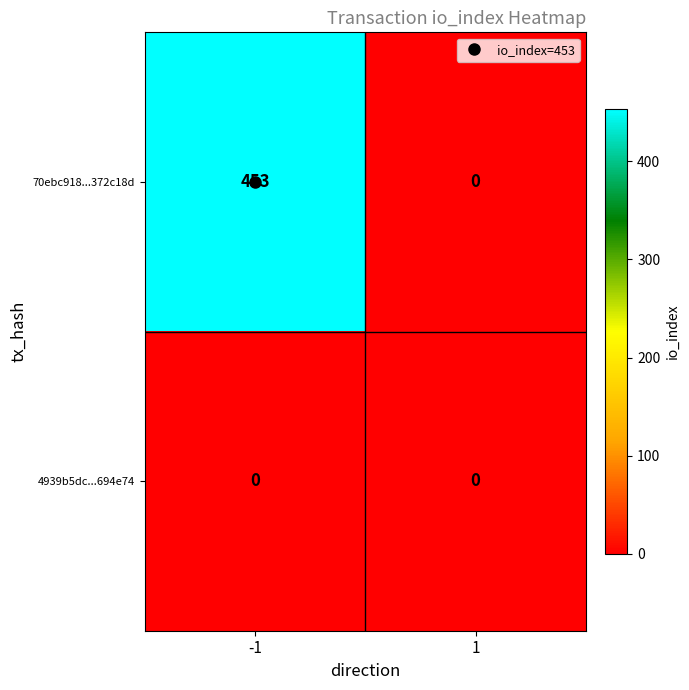

At which category is the sum across all series the highest?

-1